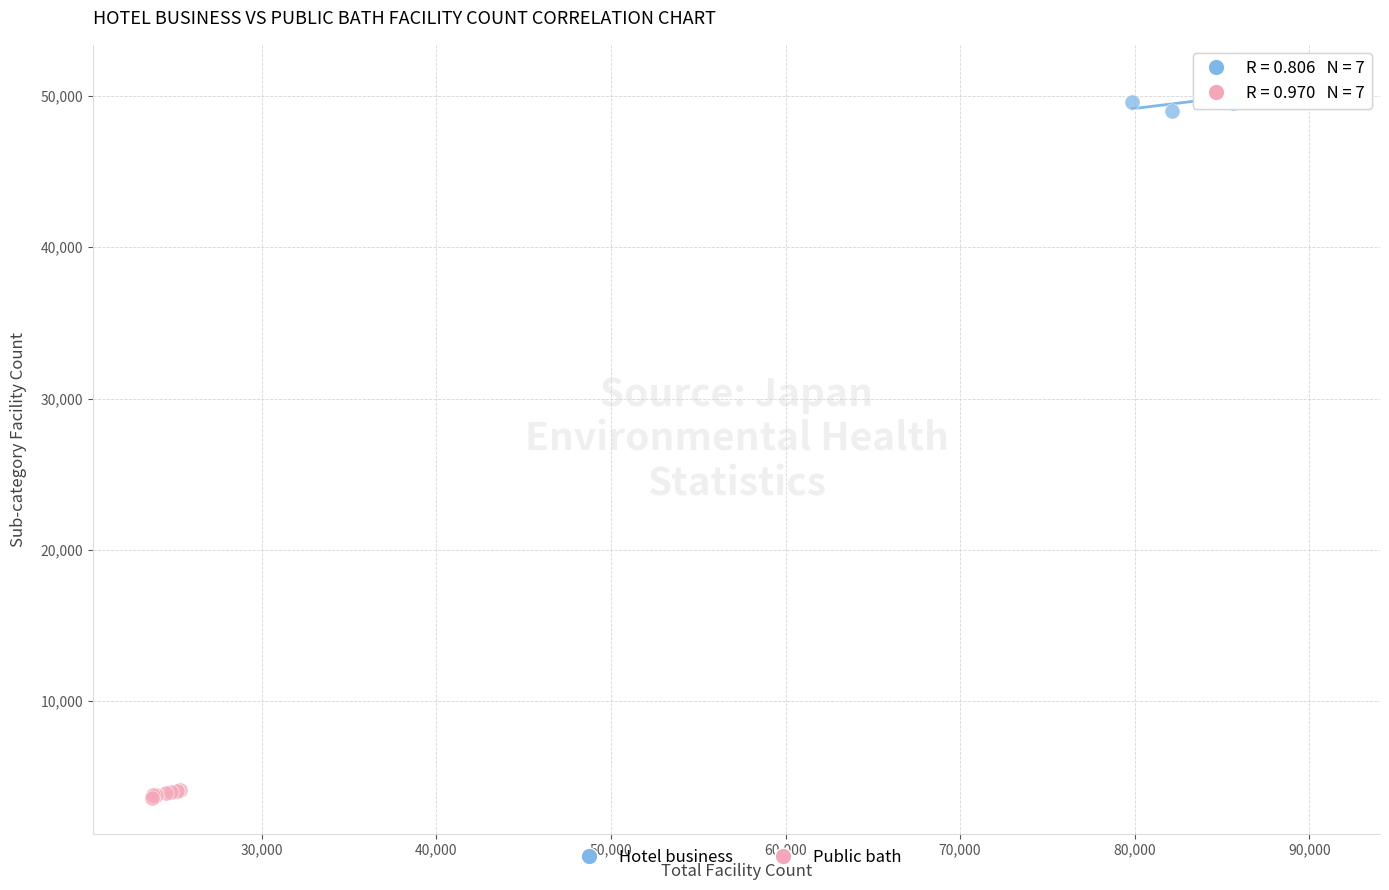

Which series reaches the maximum Y coordinate?

Hotel business